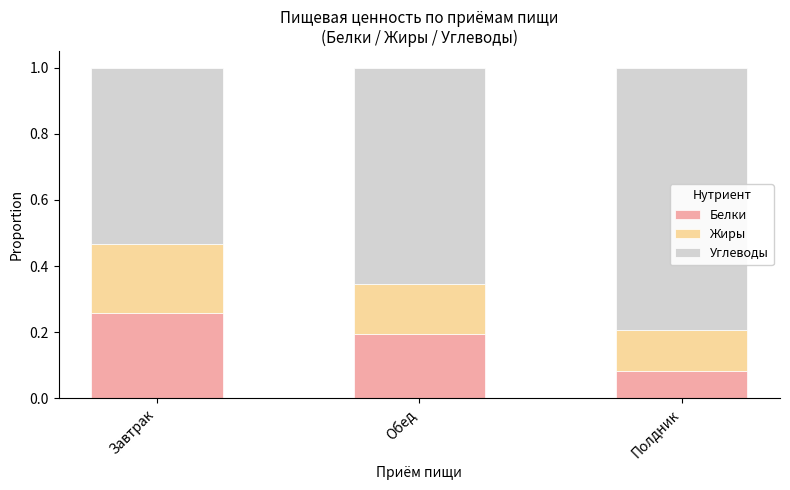

How many Белки values are between 0 and 1?

3